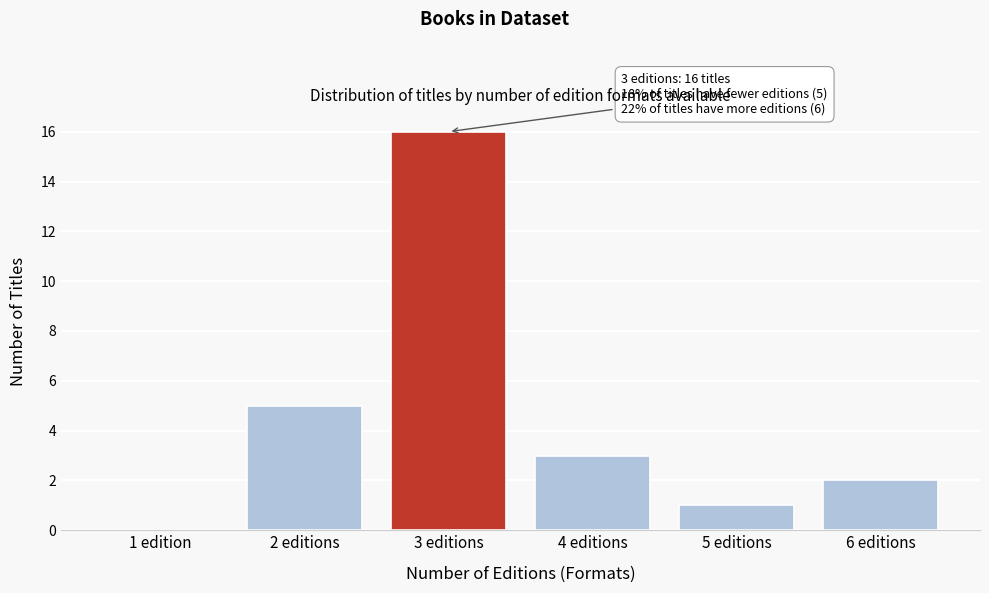

Reading left to right, transcribe all the data shown in this chart.

1 edition=0	2 editions=5	3 editions=16	4 editions=3	5 editions=1	6 editions=2